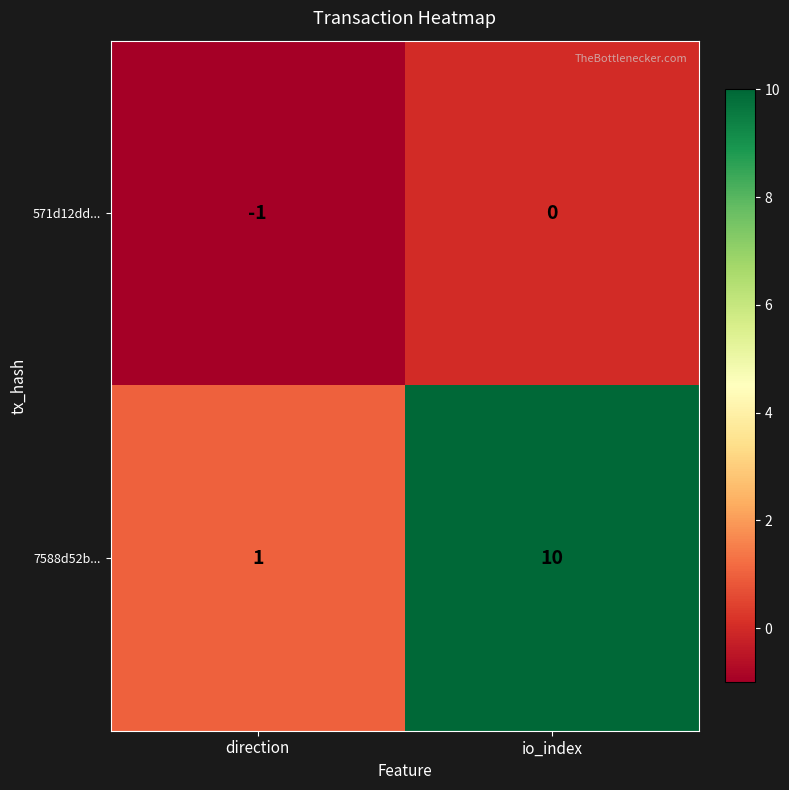

Rank the series at io_index from highest to lowest value.

7588d52b..., 571d12dd...